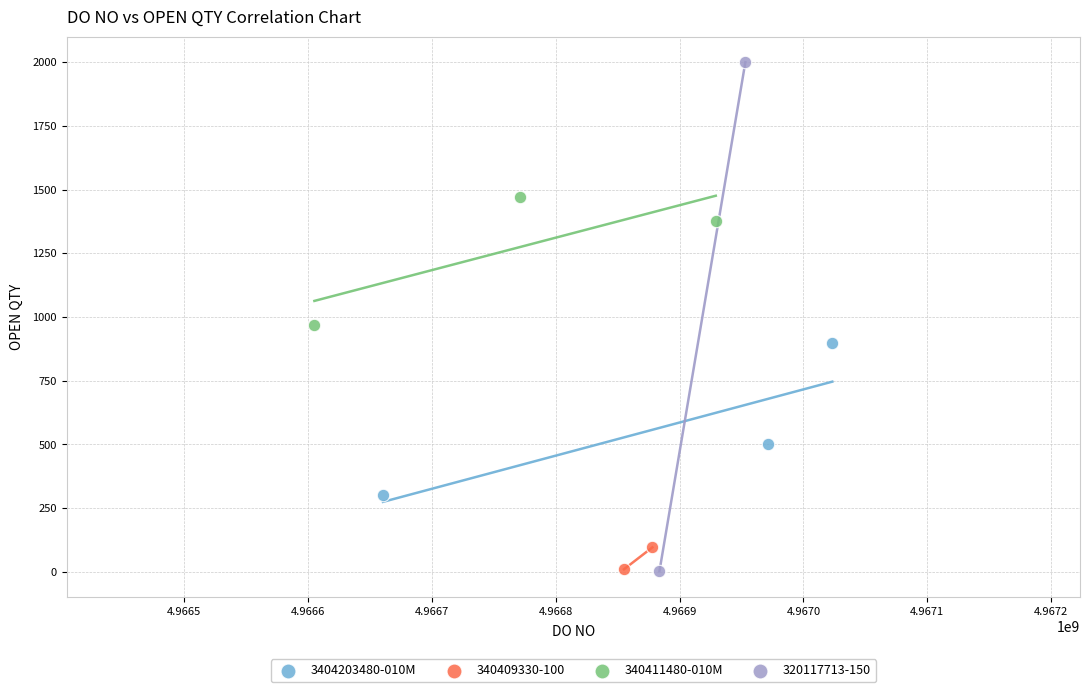

What are all the series names shown in the legend?

3404203480-010M, 340409330-100, 340411480-010M, 320117713-150